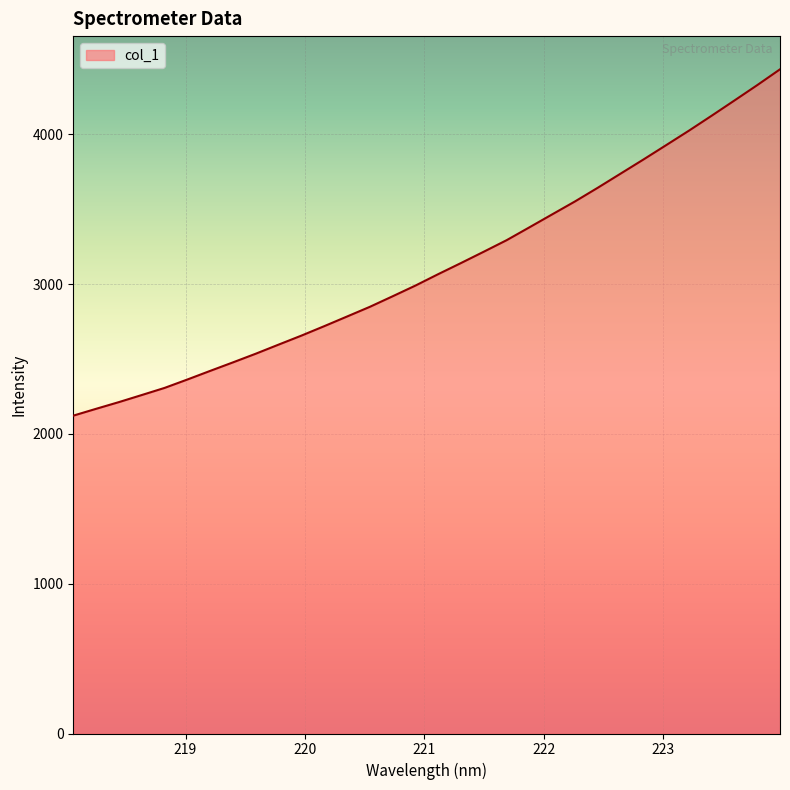

What is the greatest value displayed?

4434.9